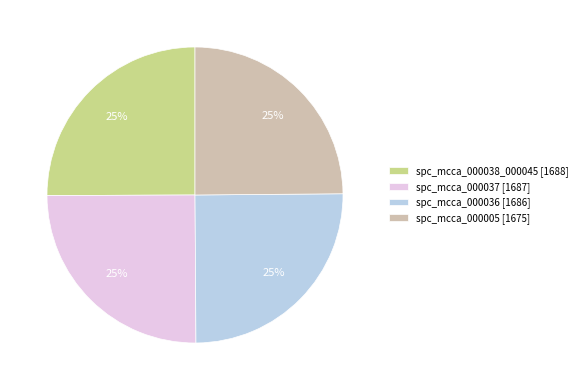

What is the ratio of the value at spc_mcca_000038_000045 [1688] to the value at spc_mcca_000005 [1675]?

1.0